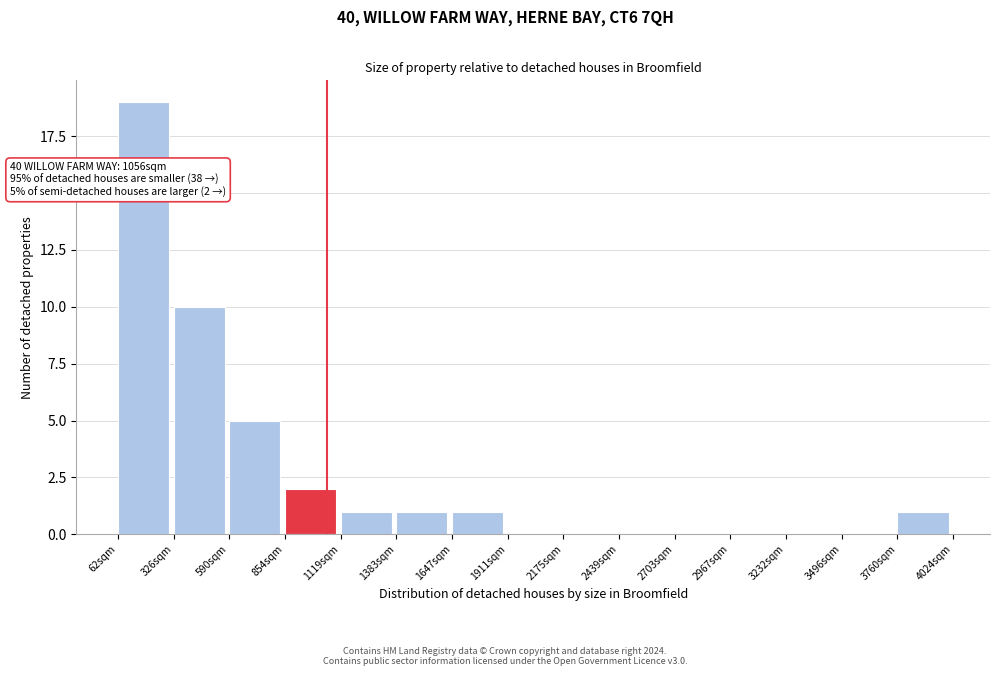

Which range on the x-axis has the tallest bar?

50 to 350